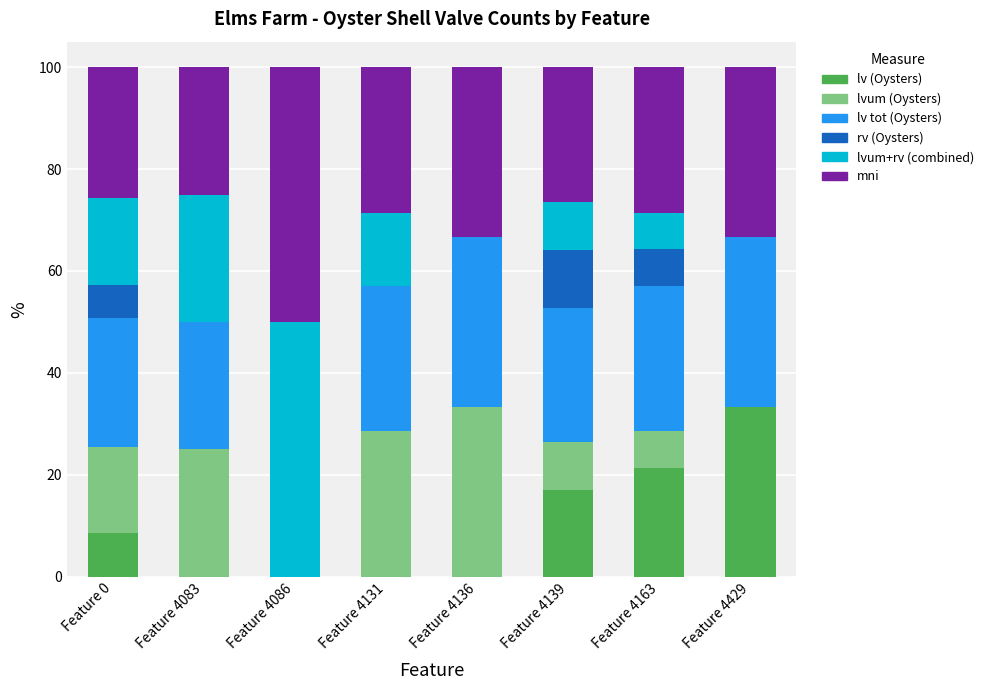

Are the bars grouped side by side (vs. stacked)?

No